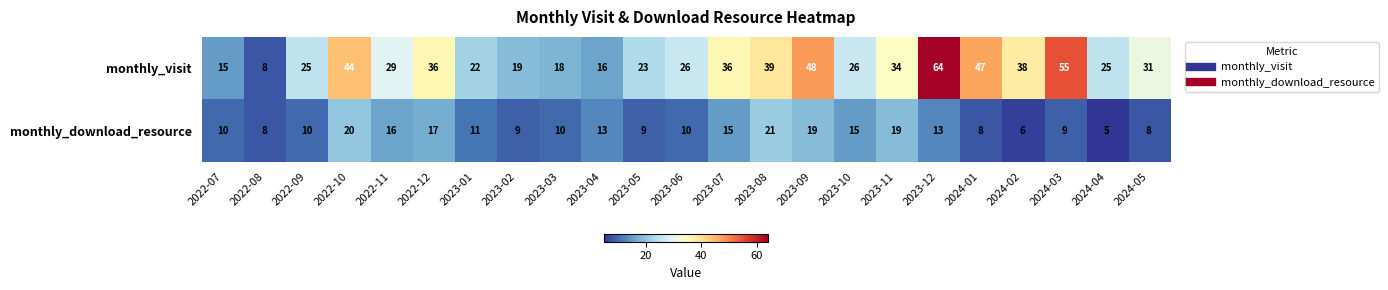

What is the average value of the monthly_download_resource series?

12